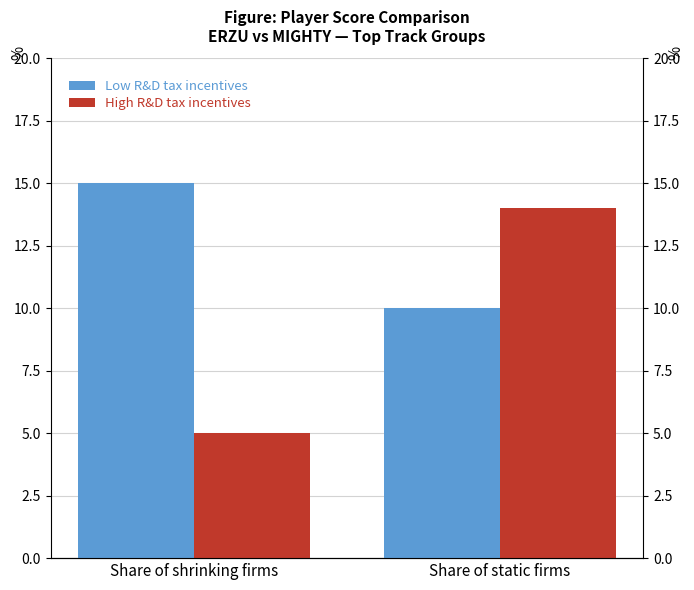

What are all the series names shown in the legend?

Low R&D tax incentives, High R&D tax incentives